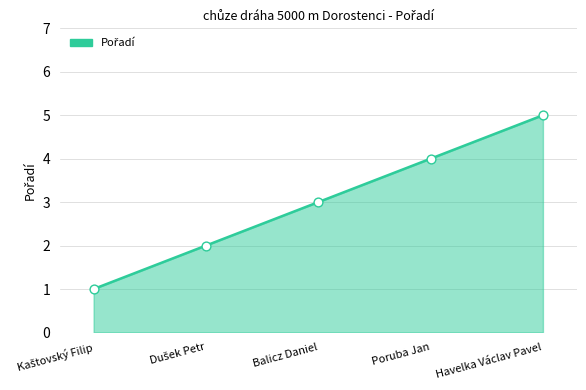

At how many categories does at least one series exceed 3?

2